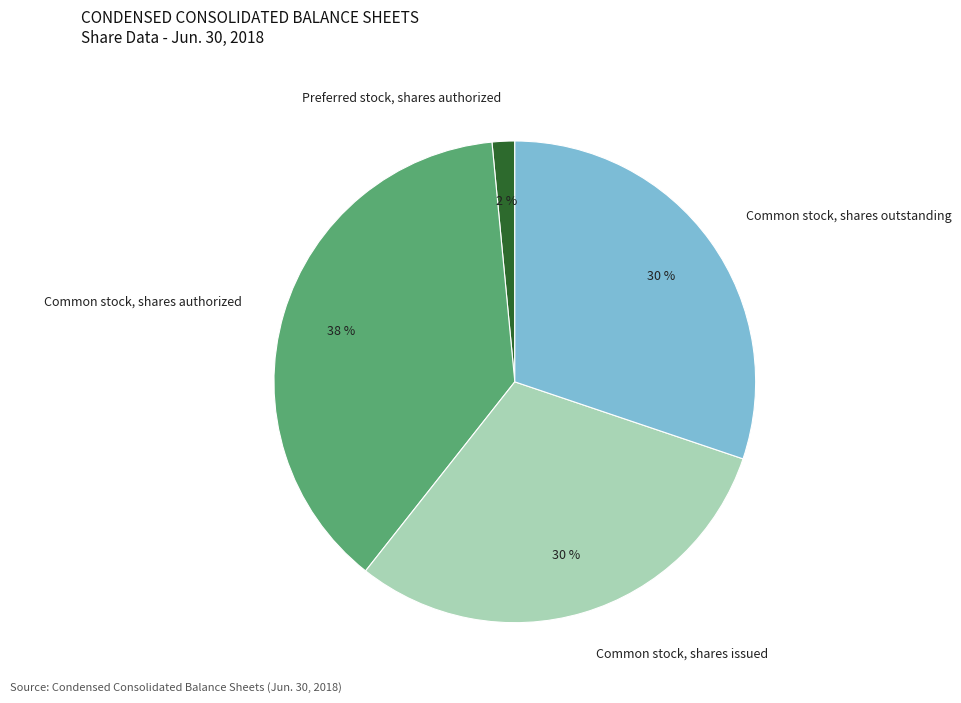

Is there any slice that represents more than half of the pie?

No